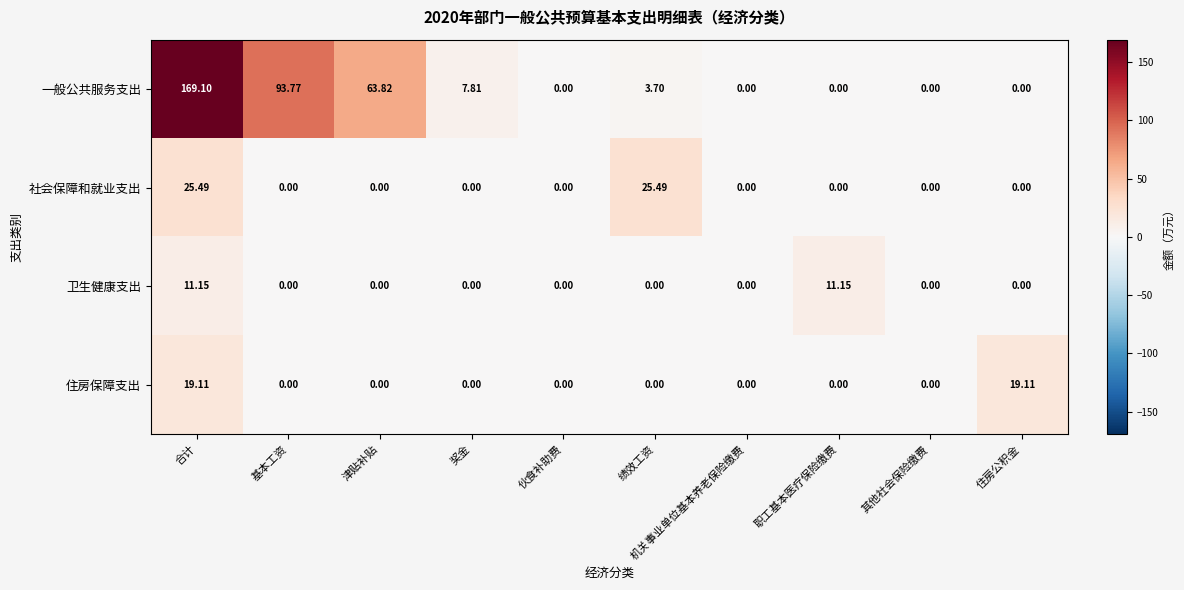

What is the greatest value displayed?

169.1